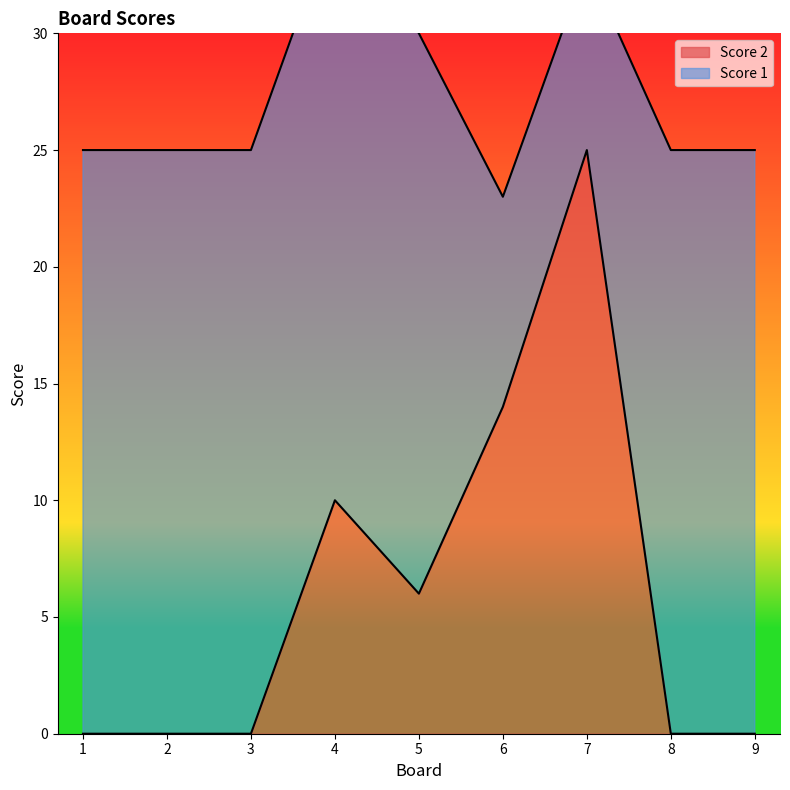

The value at 1 is -16. True or false?

False